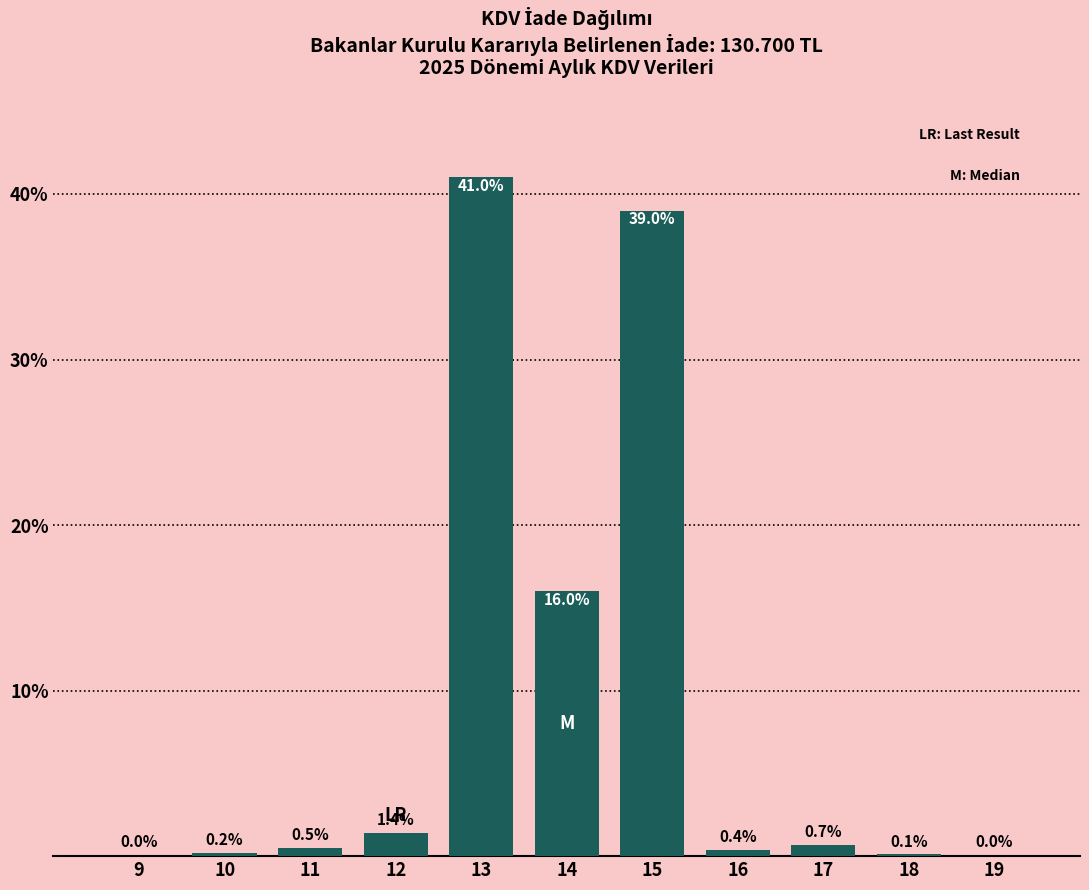

Reading left to right, extract all data points from this chart.

9=0.0	10=0.2	11=0.5	12=1.4	13=41.0	14=16.0	15=39.0	16=0.4	17=0.7	18=0.1	19=0.0